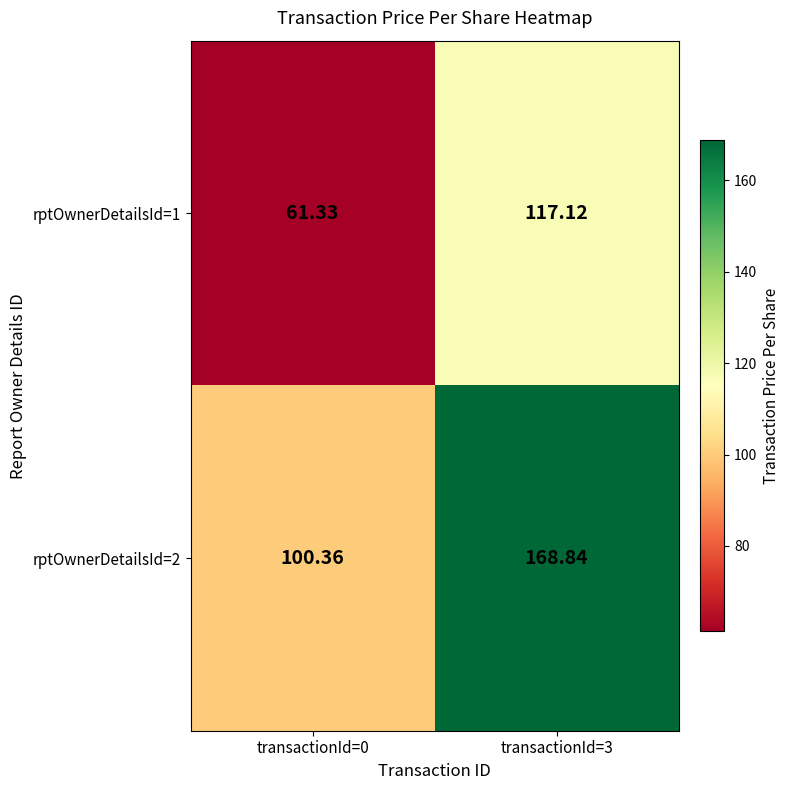

Is the value of rptOwnerDetailsId=1 at transactionId=0 greater than the value of rptOwnerDetailsId=2 at transactionId=3?

No